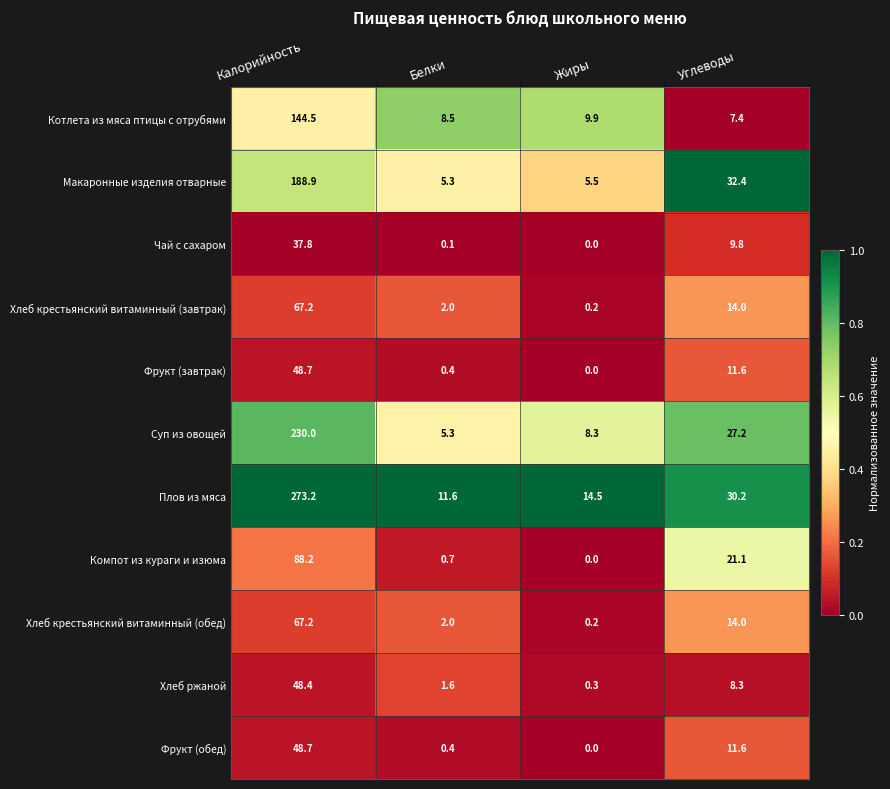

What is the greatest value displayed?

273.2